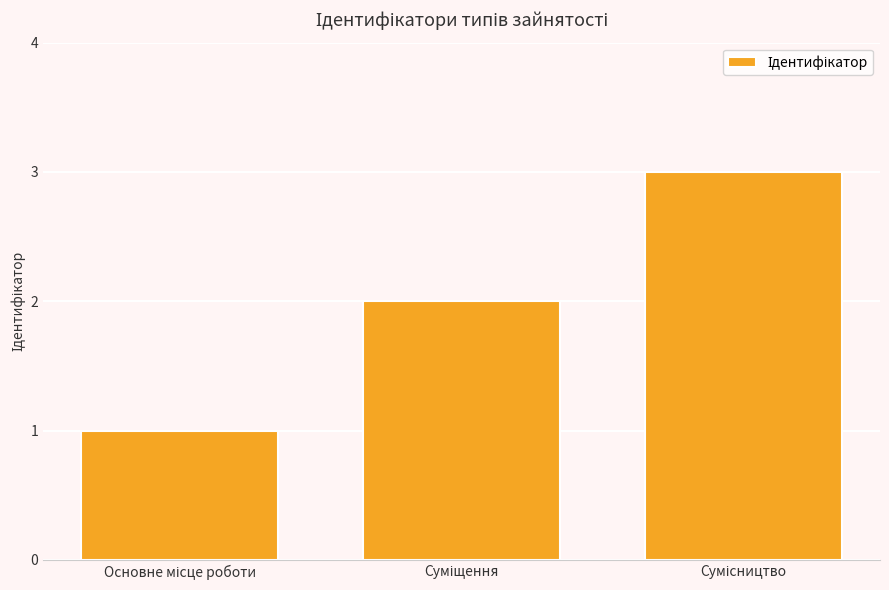

What is the greatest value displayed?

3